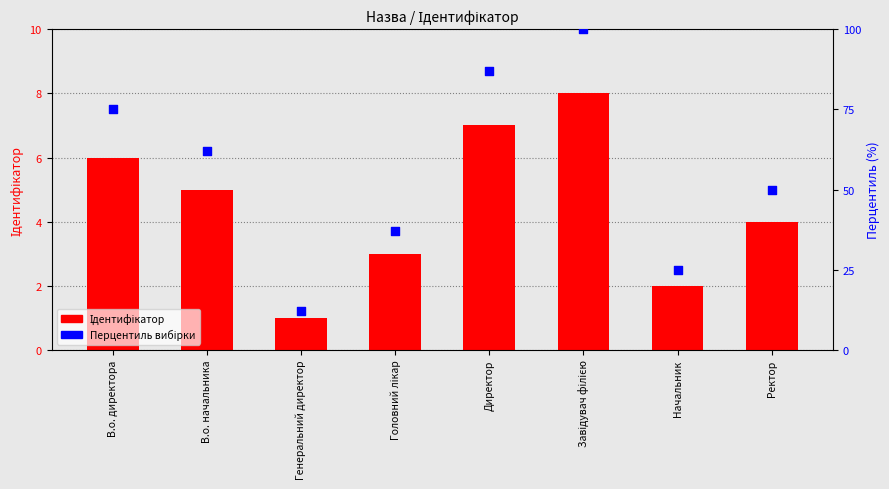

At how many categories does at least one series exceed 21?

7